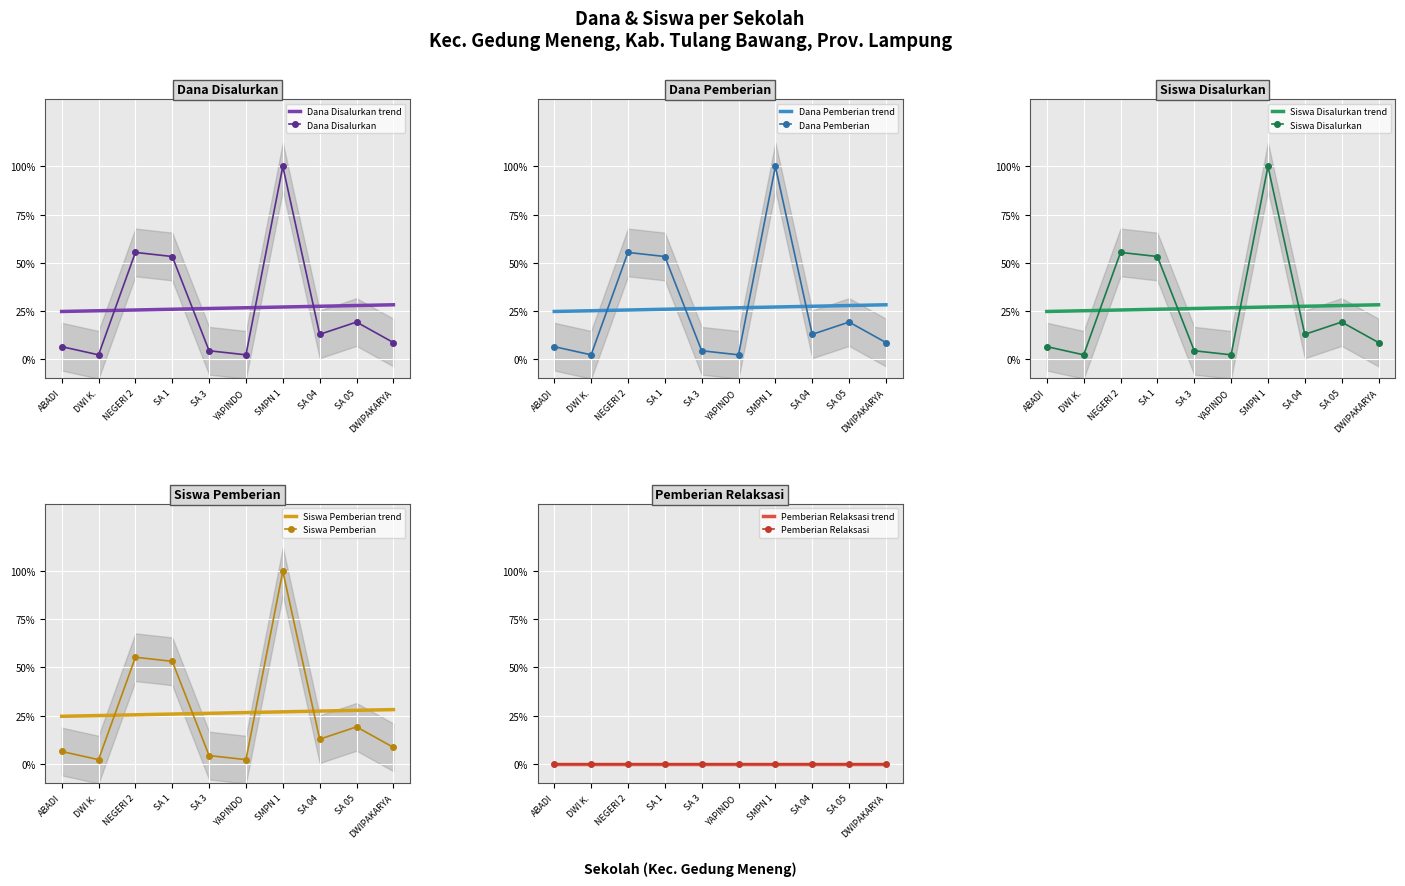

Is the value of Siswa Disalurkan at DWI K. greater than the value of Siswa Pemberian at DWI K.?

No